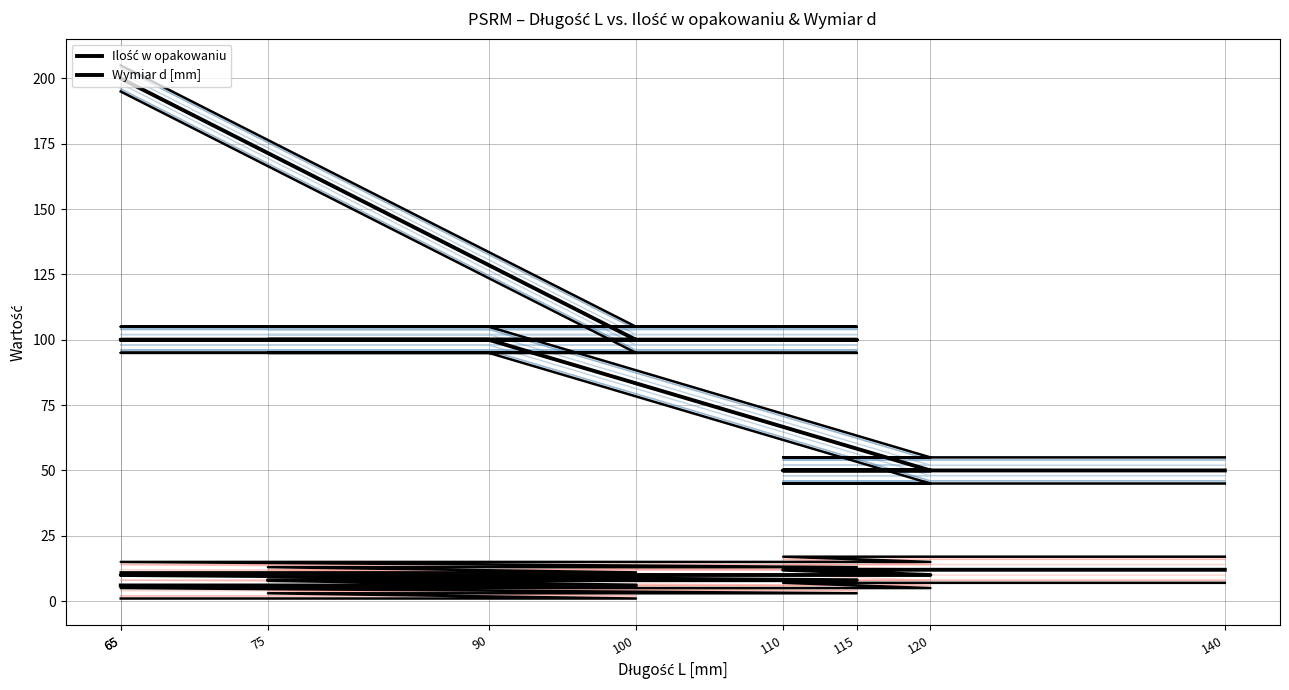

Reading left to right, list all the values displayed in this chart.

Ilość w opakowaniu: 65=200	100=100	75=100	115=100	65=100	90=100	120=50	110=50	140=50
Wymiar d [mm]: 65=6	100=6	75=8	115=8	65=10	90=10	120=10	110=12	140=12